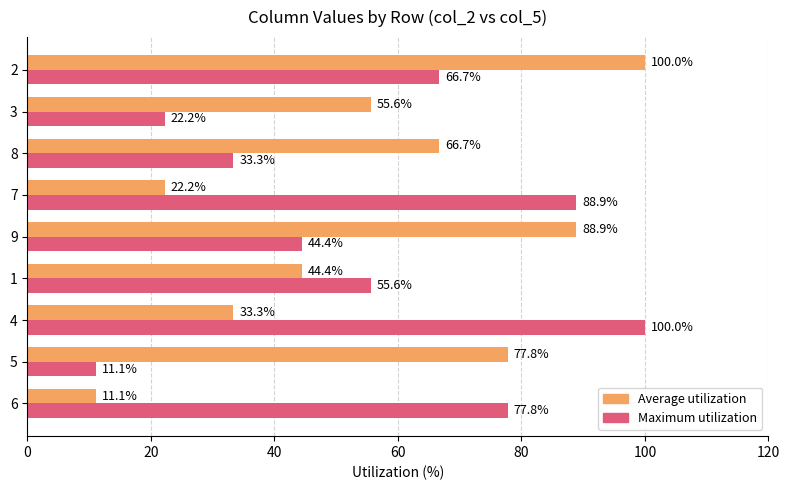

At how many categories does at least one series exceed 20?

9